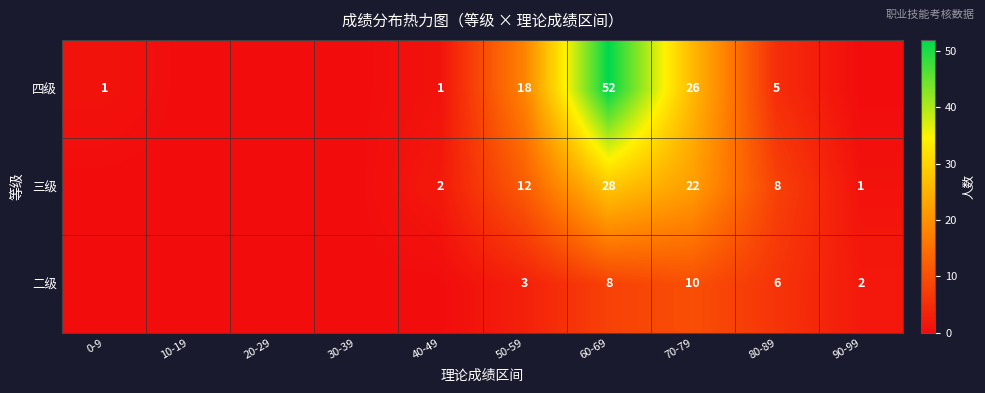

The 三级 series shows 1 at 40-49. True or false?

False